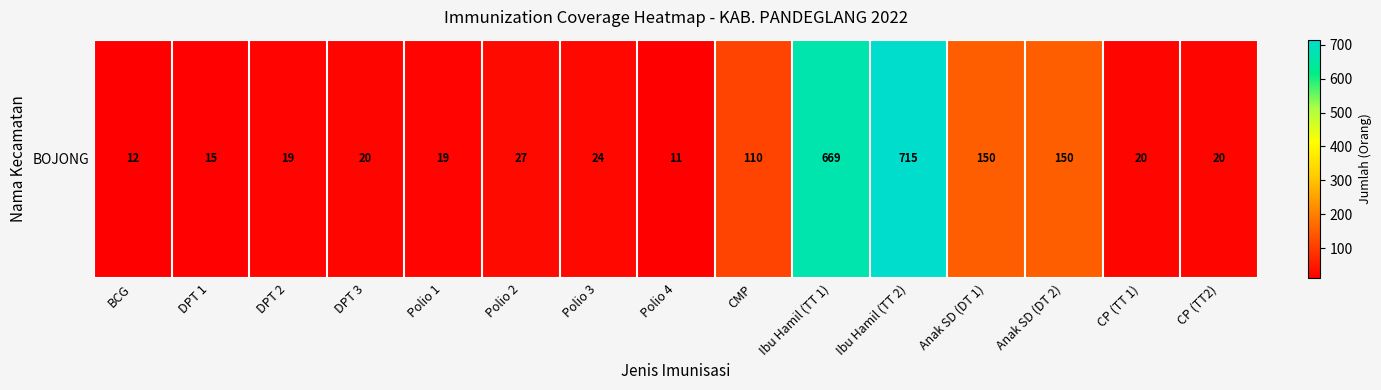

Reading left to right, transcribe all the data shown in this chart.

BCG=12	DPT 1=15	DPT 2=19	DPT 3=20	Polio 1=19	Polio 2=27	Polio 3=24	Polio 4=11	CMP=110	Ibu Hamil (TT 1)=669	Ibu Hamil (TT 2)=715	Anak SD (DT 1)=150	Anak SD (DT 2)=150	CP (TT 1)=20	CP (TT2)=20